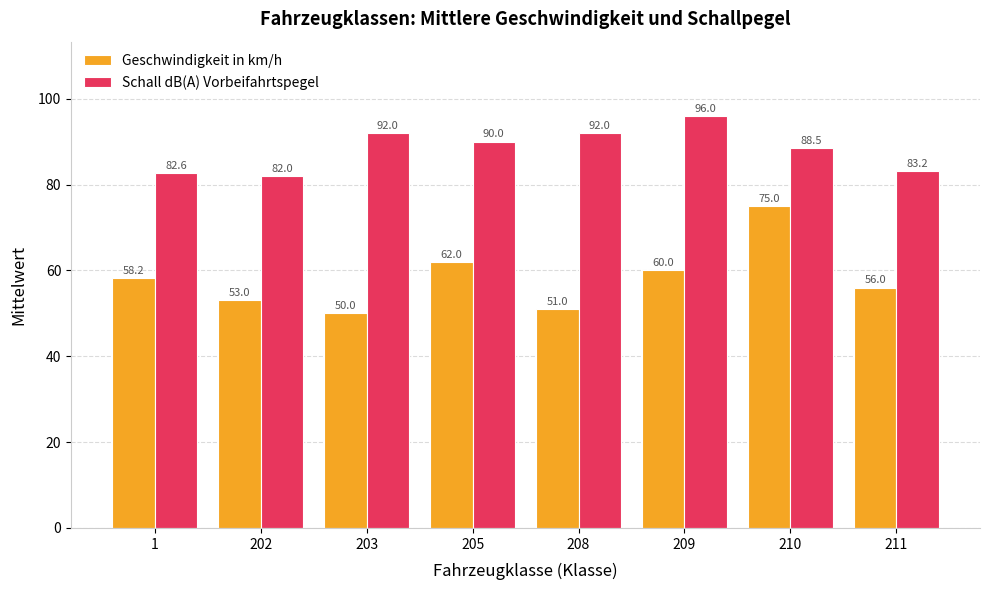

The value of Geschwindigkeit in km/h at 209 is 60.0. True or false?

True